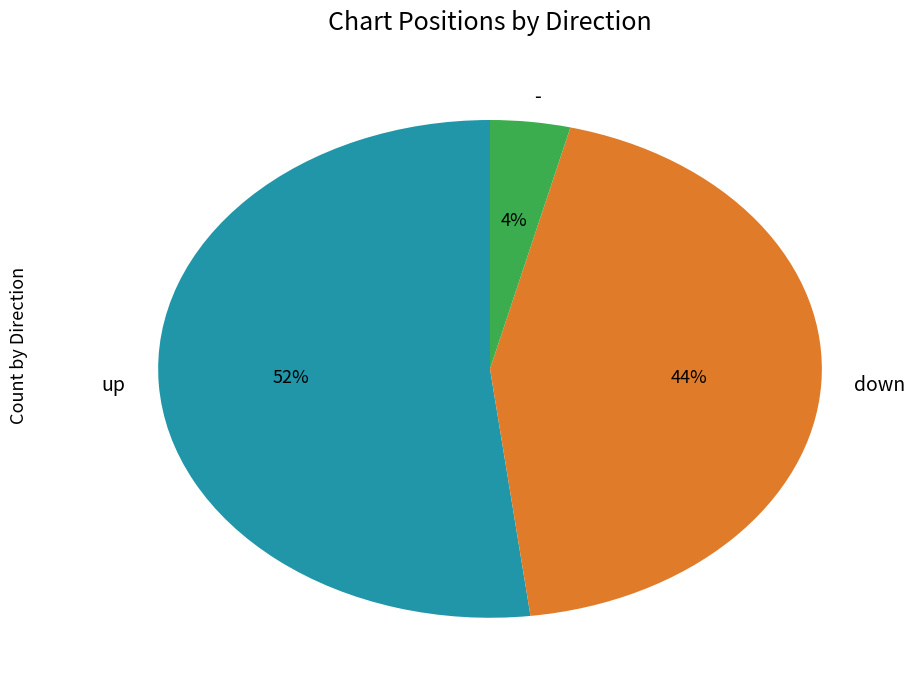

Does up account for over 50% of the chart?

Yes